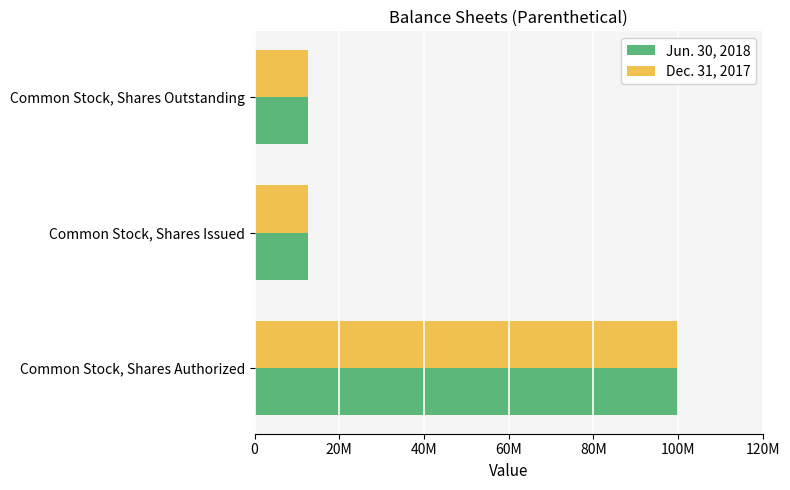

What are all the series names shown in the legend?

Jun. 30, 2018, Dec. 31, 2017